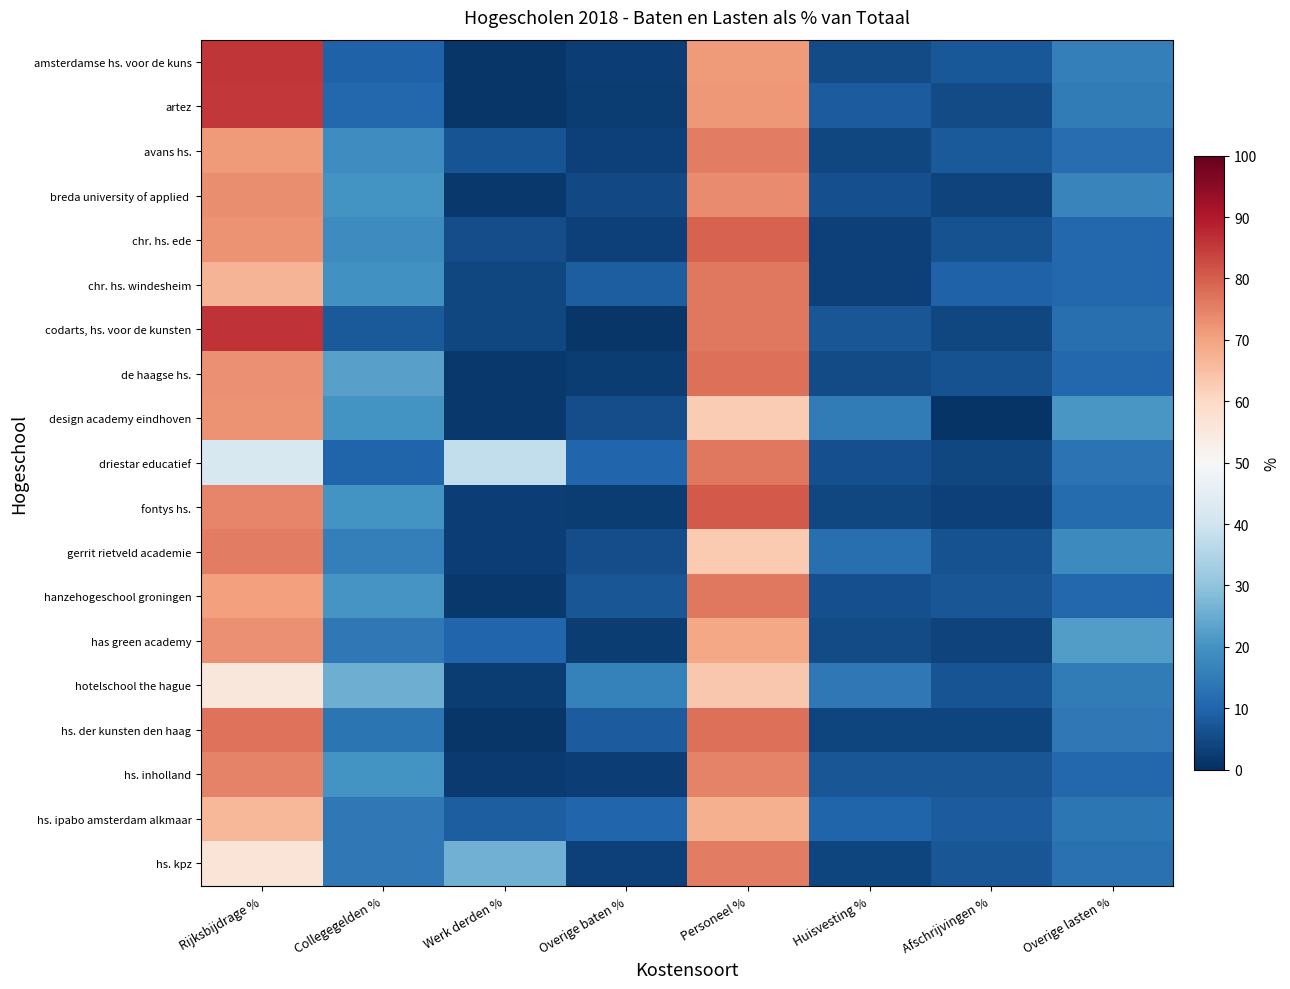

At how many categories does at least one series exceed 69?

2